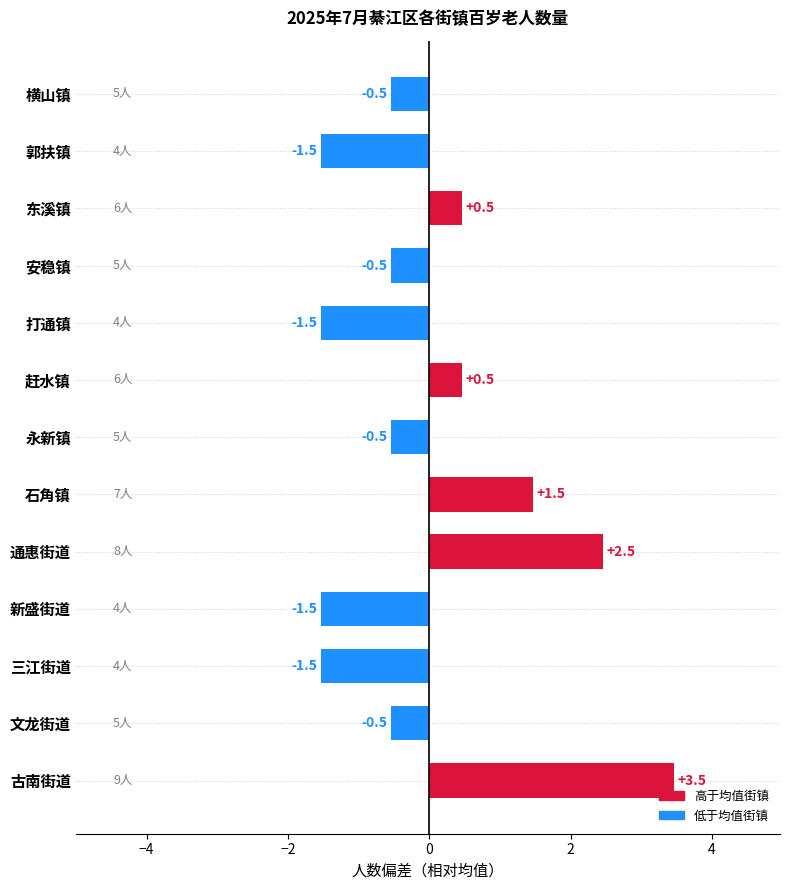

What is the maximum value shown in the chart?

3.5